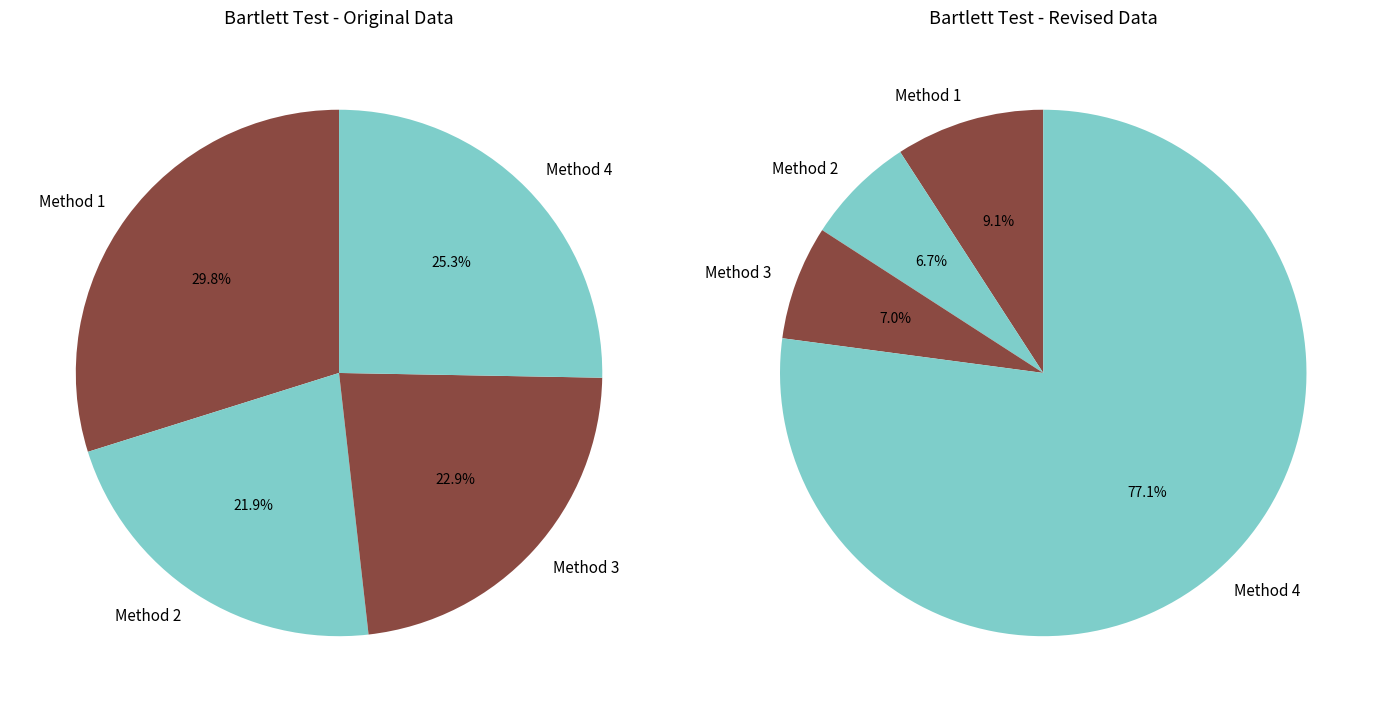

What percentage is the Method 3 slice, to the nearest percent?

7%